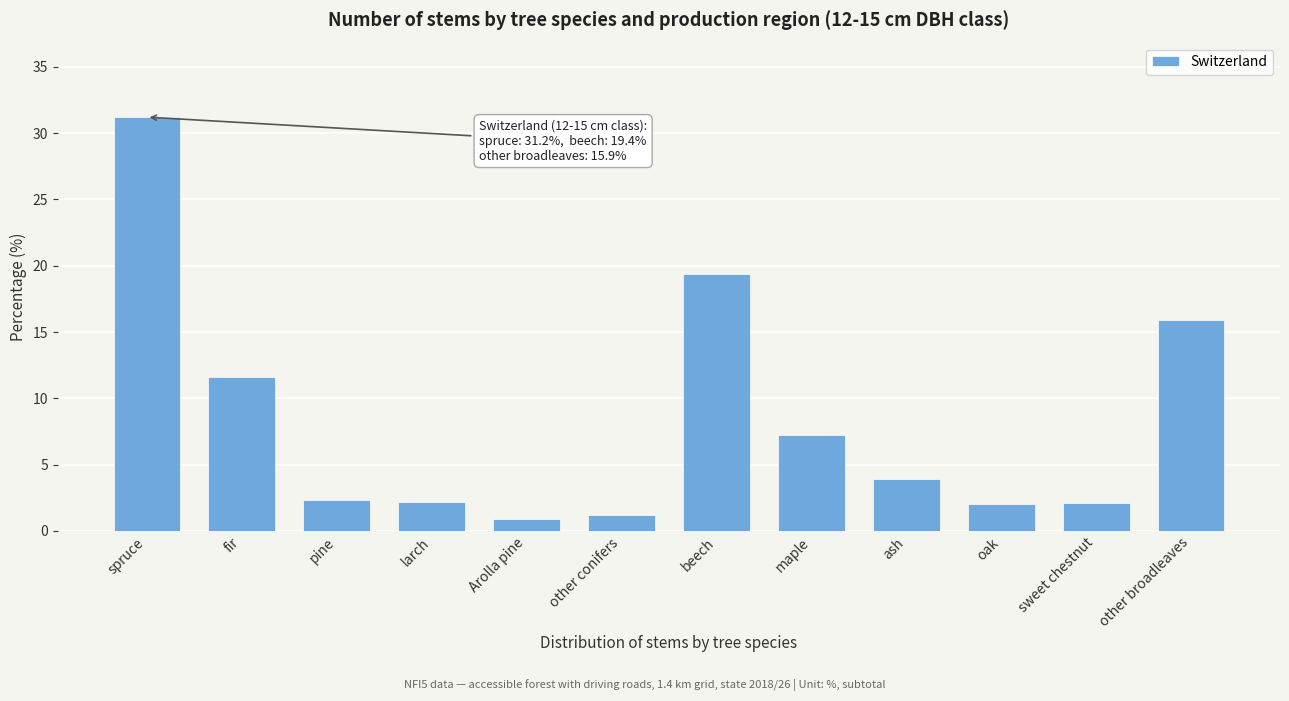

What is the difference between the values at fir and oak?

9.6